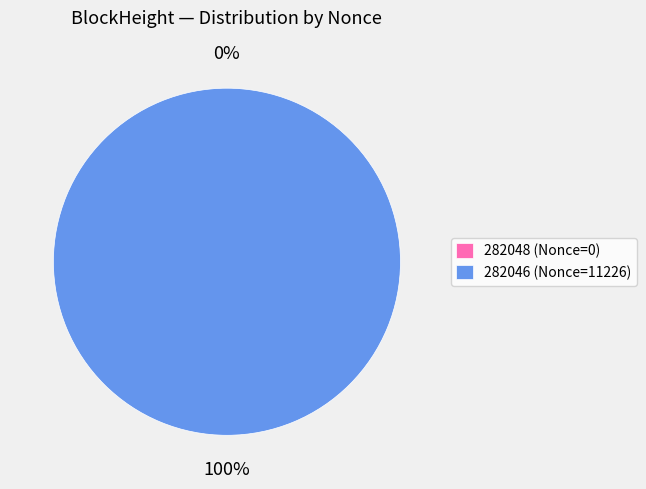

What is the smallest slice in the pie chart?

282048